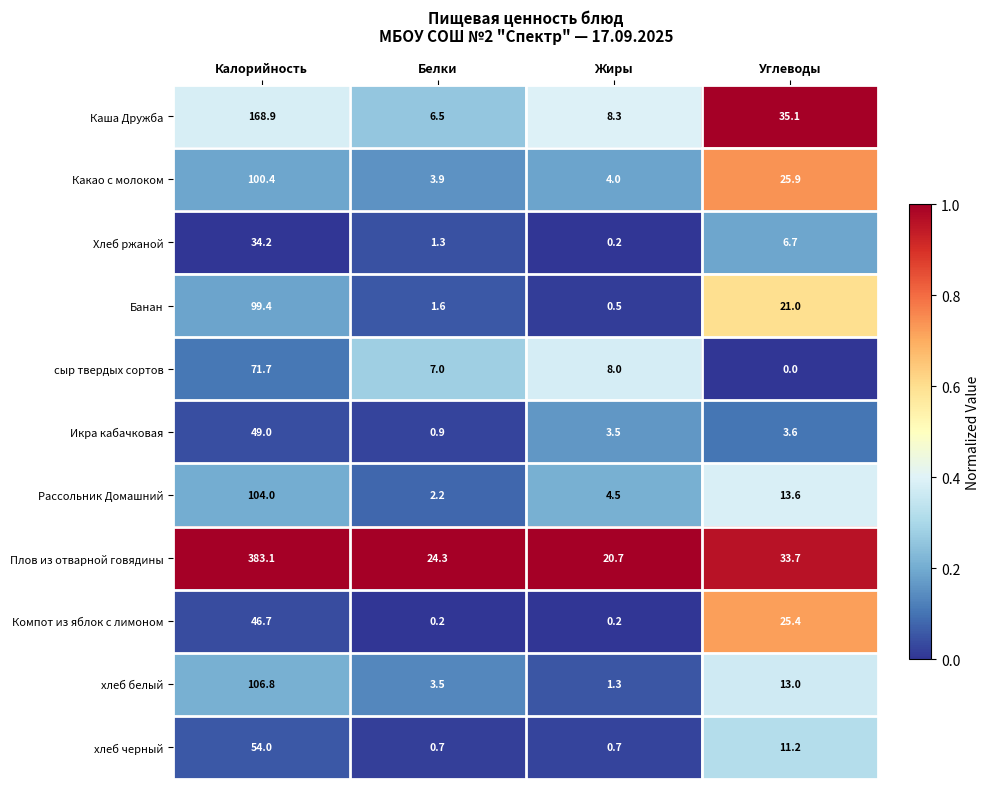

What is the difference between the maximum and minimum values in the хлеб черный series?

53.3